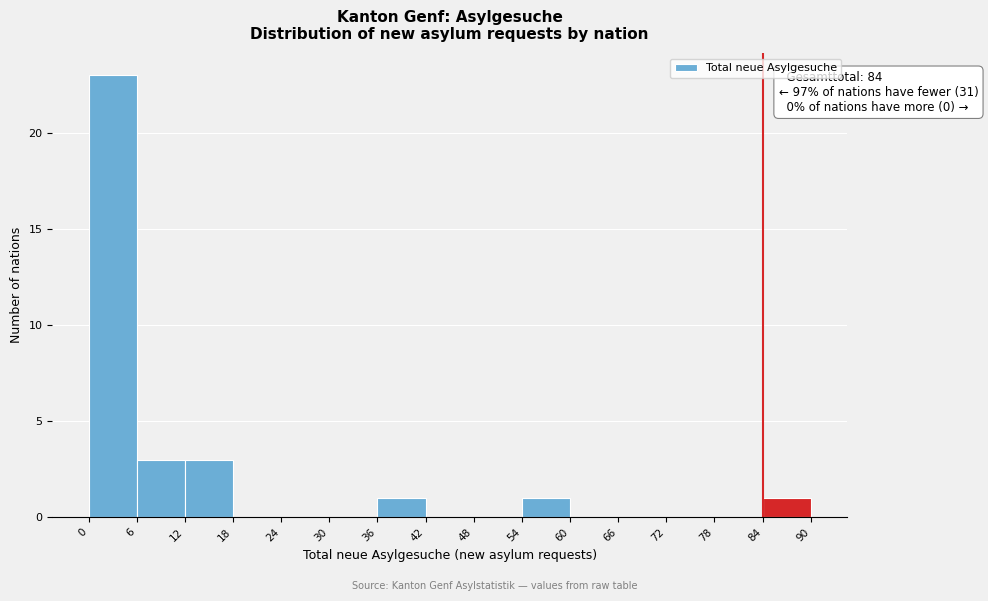

Over which range of the x-axis is the bar tallest?

0 to 6